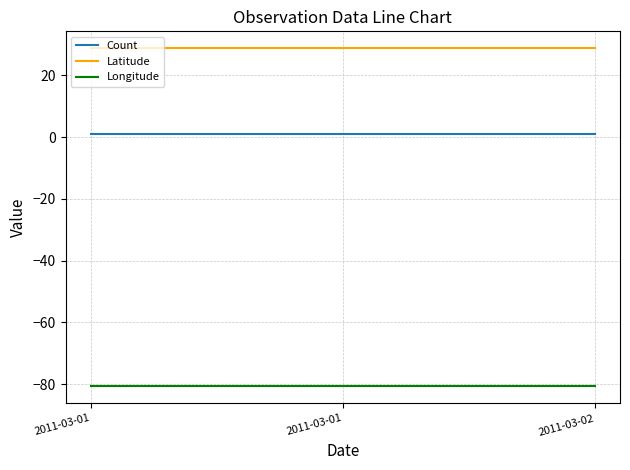

The value of Longitude at 2011-03-01 is -80.8. True or false?

True